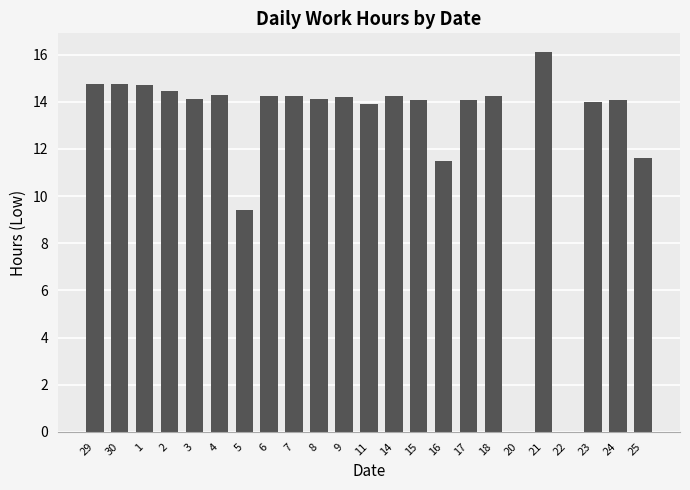

Are the bars horizontal?

No